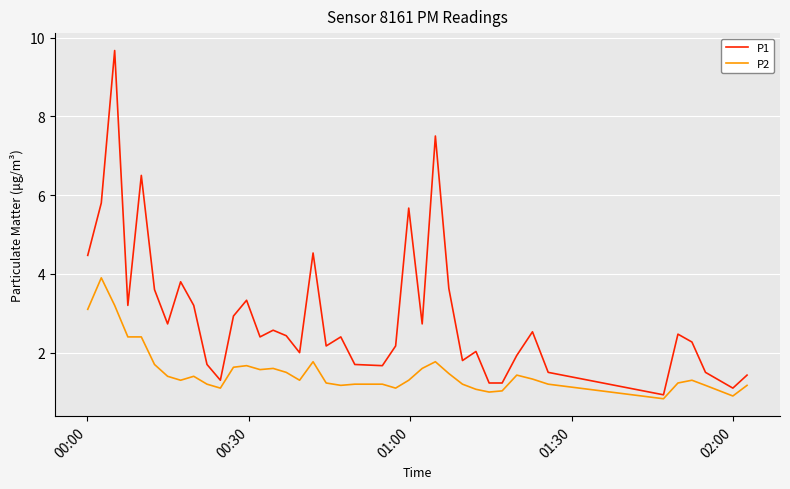

What is the maximum value shown in the chart?

9.7